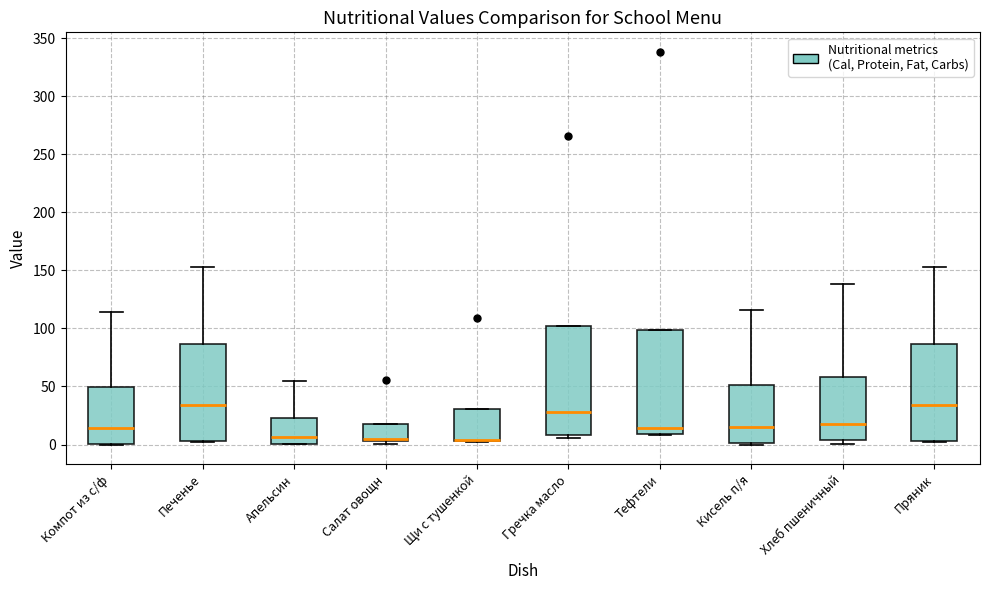

Reading left to right, read every box against the y-axis: the position of its median line, the range the box covers, and the ends of its whiskers. The values are not printed on the chart, so give them approximately, as read against the axis.

Компот из с/ф: median 15, box 0 to 50, whiskers 0 to 115
Печенье: median 35, box 5 to 85, whiskers 5 to 155
Апельсин: median 5, box 0 to 25, whiskers 0 to 55
Салат овощн: median 5 (drawn on the box's lower edge), box 5 to 20, whiskers 0 to 20
Щи с тушенкой: median 5 (drawn on the box's lower edge), box 5 to 30, whiskers 0 to 30
Гречка масло: median 30, box 10 to 100, whiskers 5 to 100
Тефтели: median 15, box 10 to 100, whiskers 10 to 100
Кисель п/я: median 15, box 0 to 50, whiskers 0 to 115
Хлеб пшеничный: median 20, box 5 to 60, whiskers 0 to 140
Пряник: median 35, box 5 to 85, whiskers 5 to 155